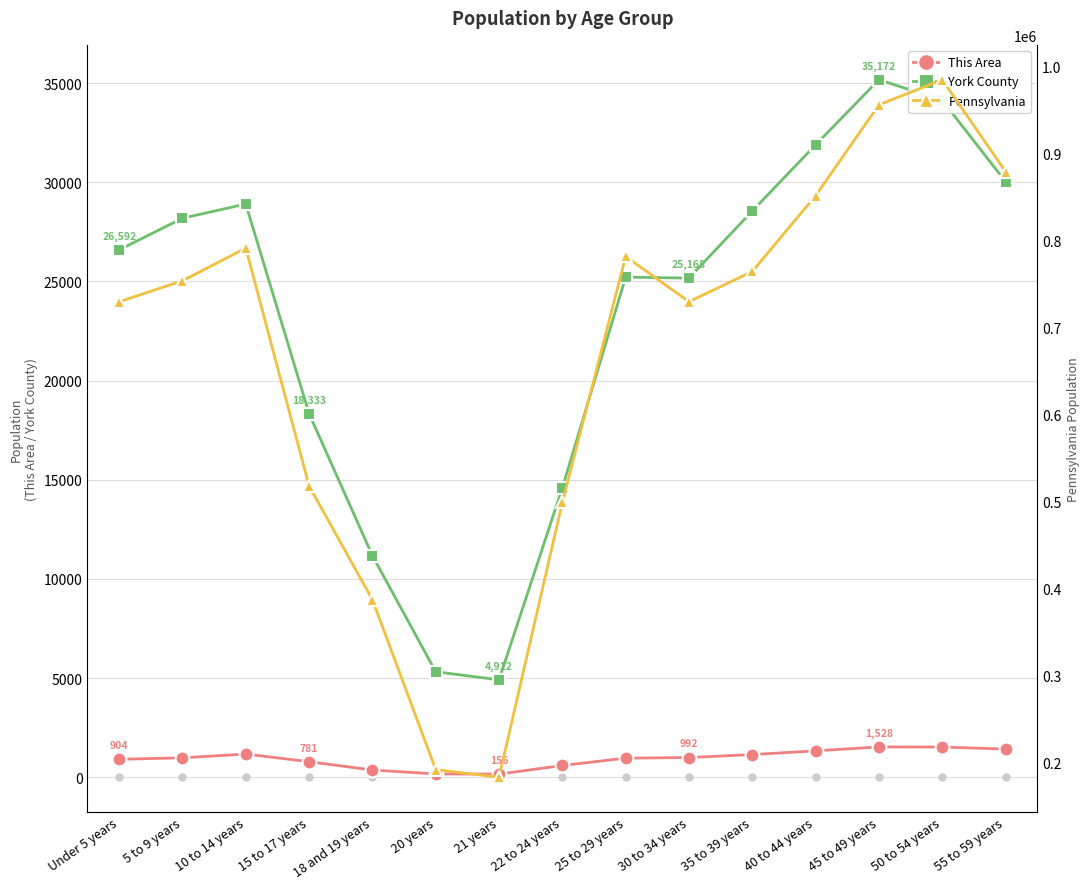

True or false: Pennsylvania and This Area intersect in this chart.

False